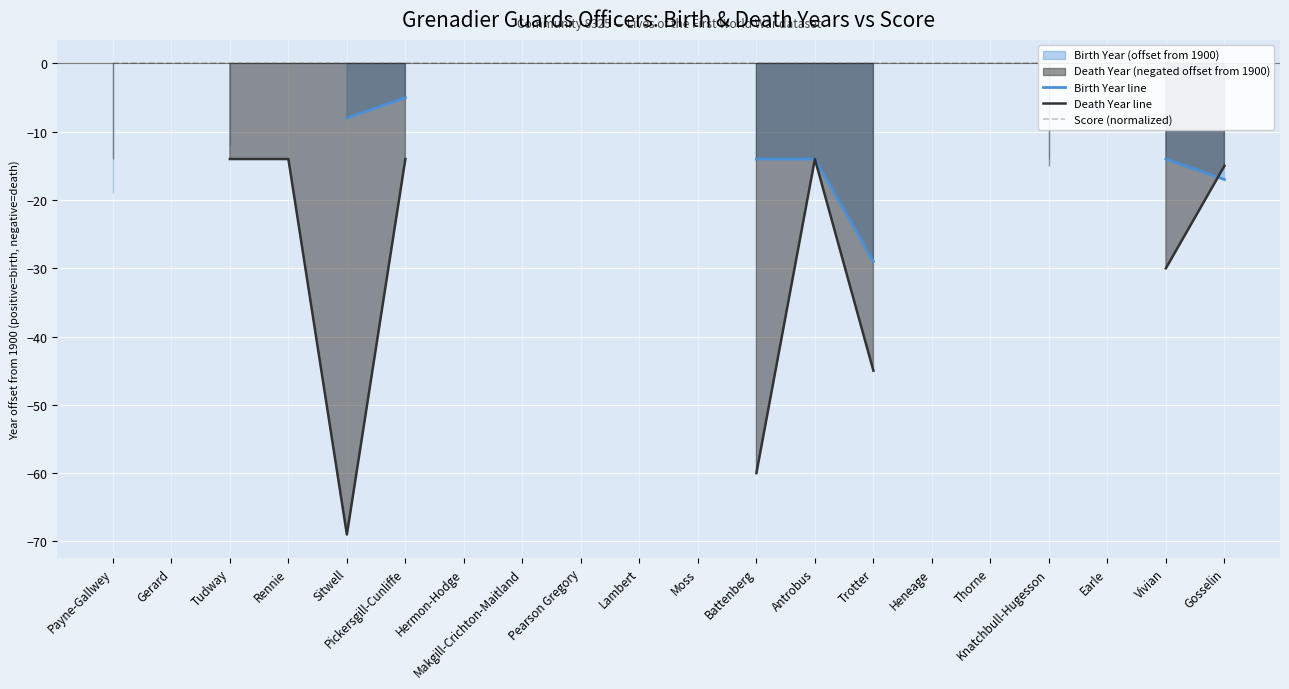

Rank the series by their maximum value, from lowest to highest.

Death Year line, Birth Year line, Score (normalized)